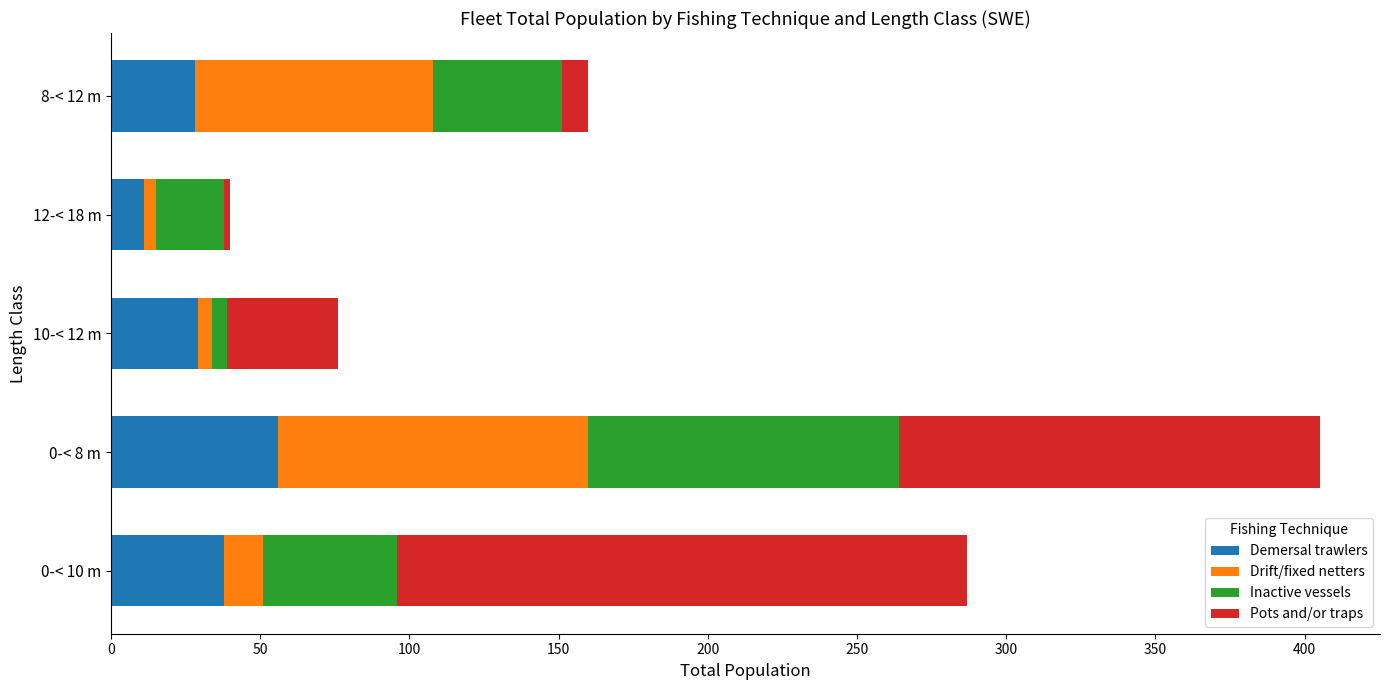

What is the minimum value for Demersal trawlers?

11